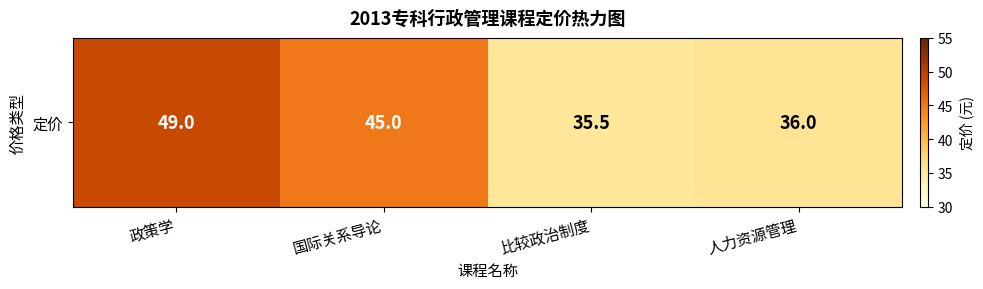

Which category has the highest value across all series?

政策学